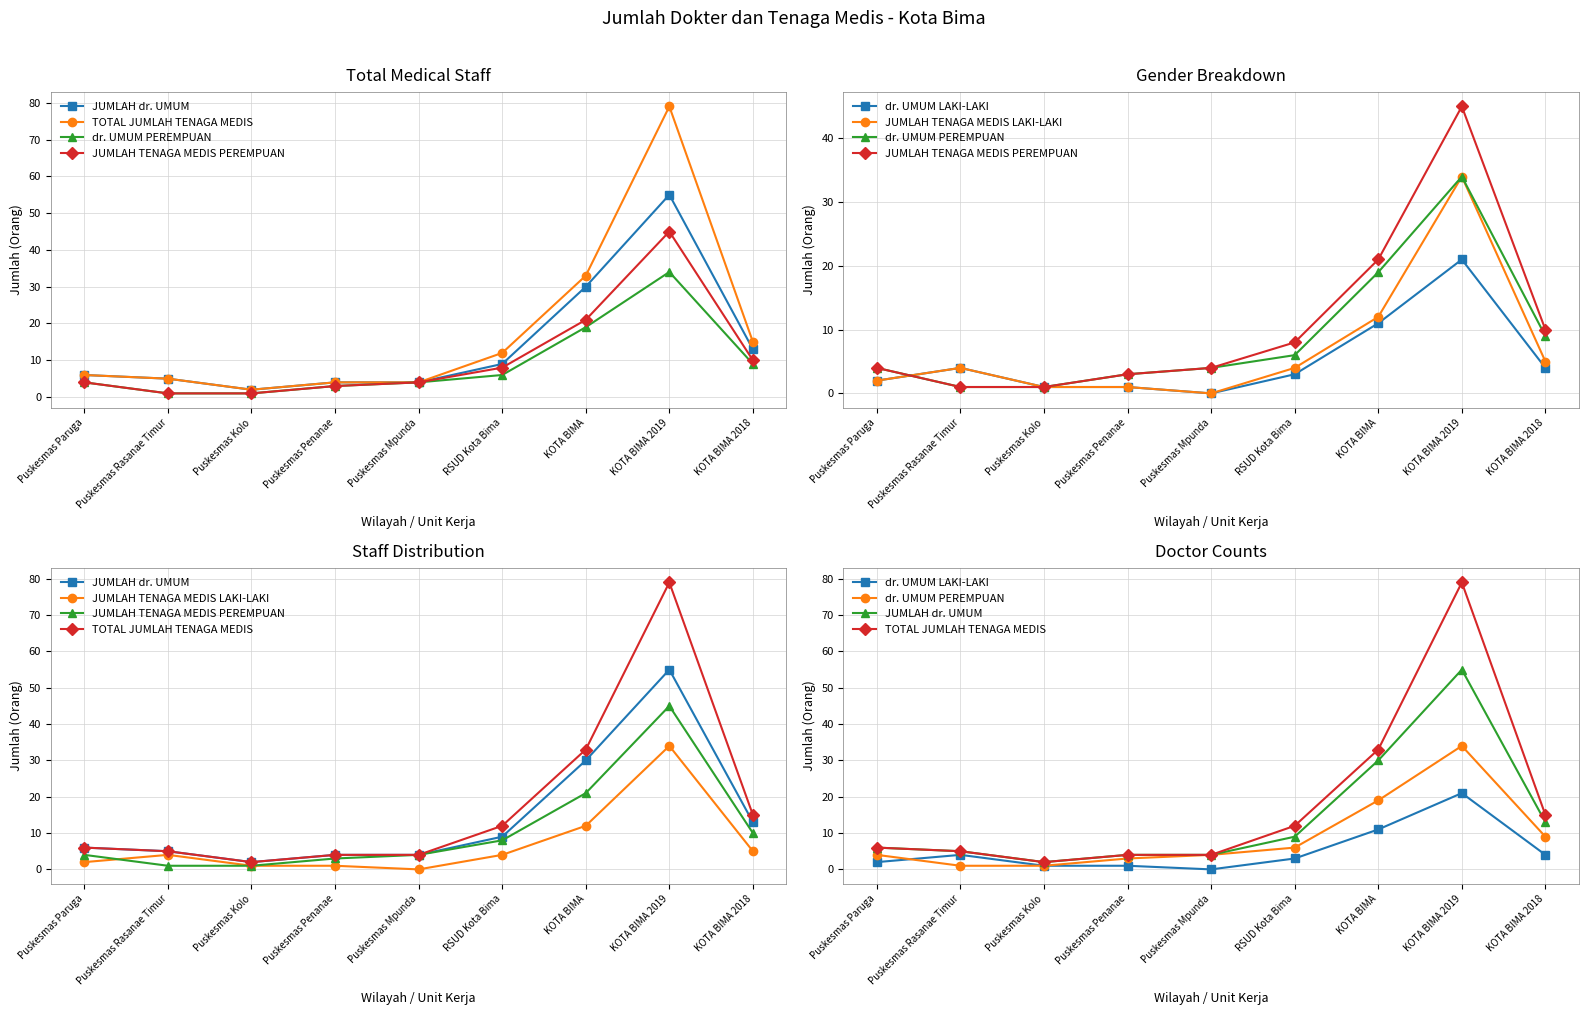

Does the chart display data point markers on the line(s)?

Yes